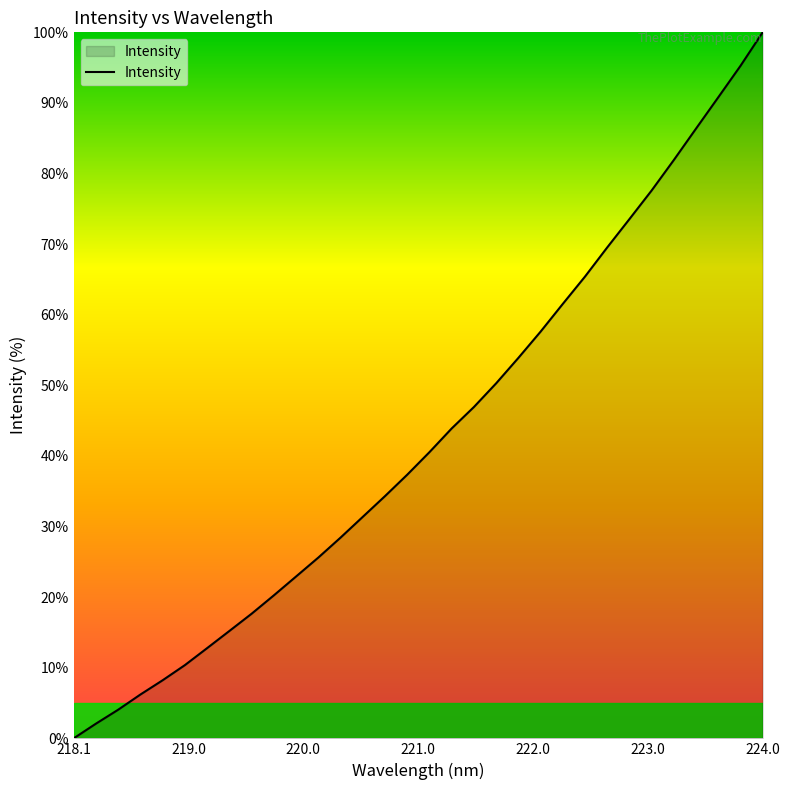

How many categories are shown in the chart?

32